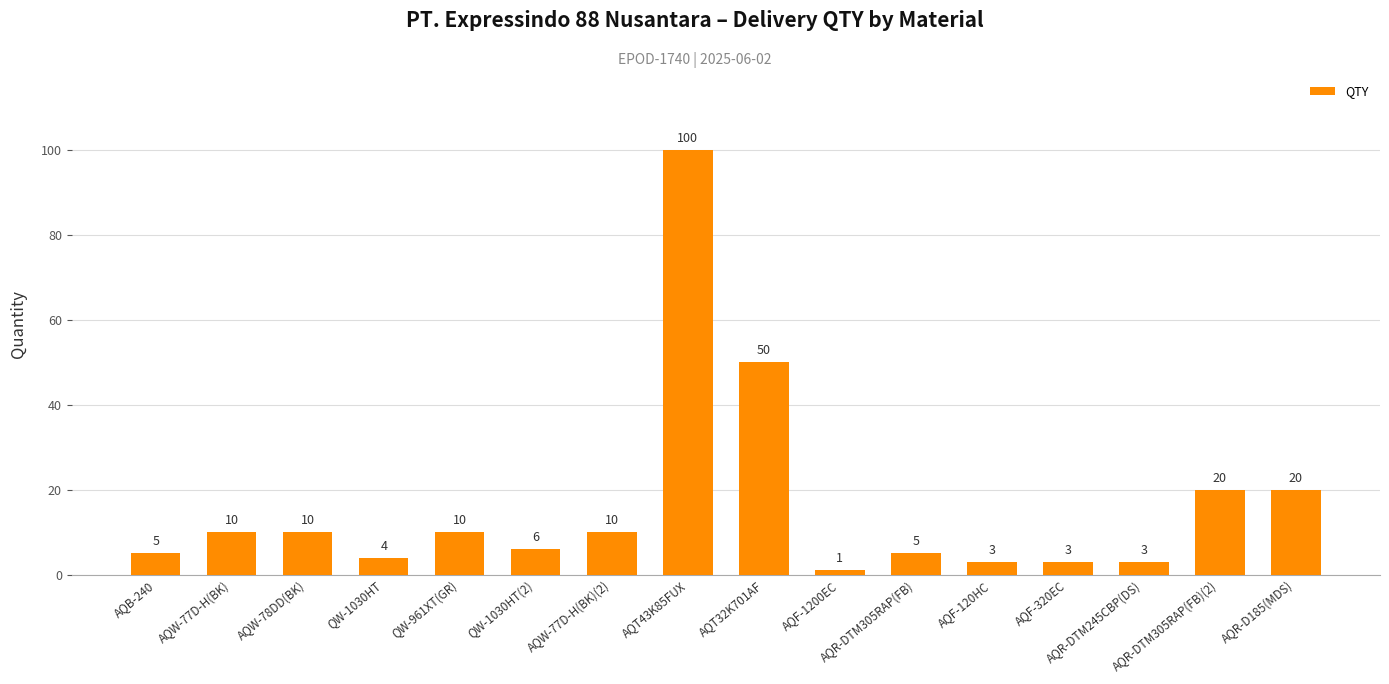

True or false: the data shows 10 at AQW-78DD(BK).

True